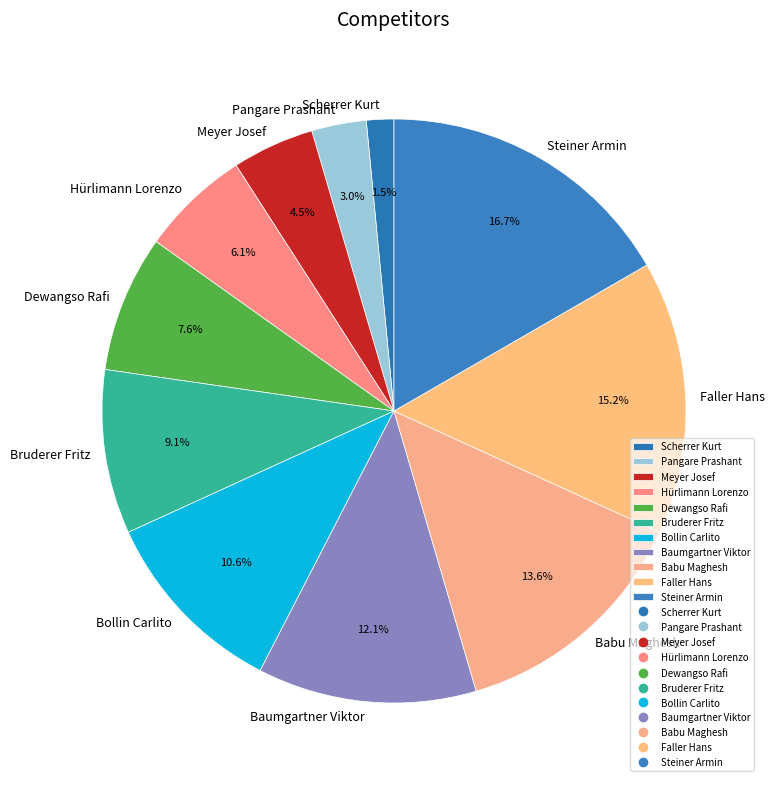

To the nearest percent, what portion does Faller Hans represent?

15%